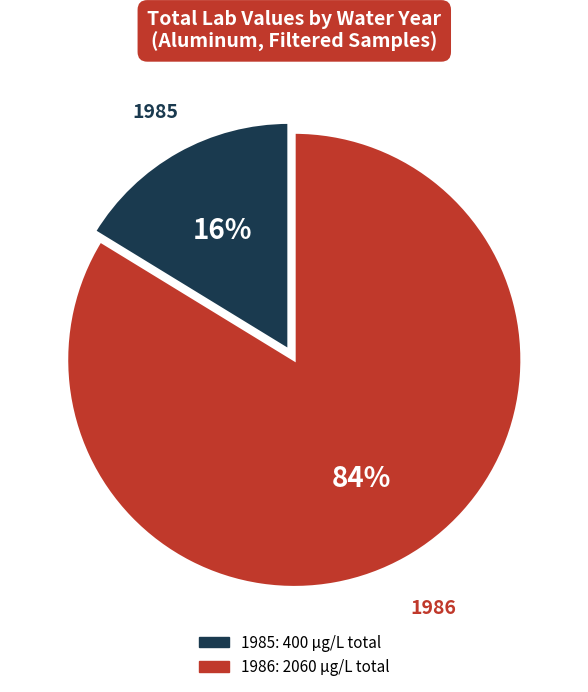

Is it true that 1985 is 1% of the pie?

False